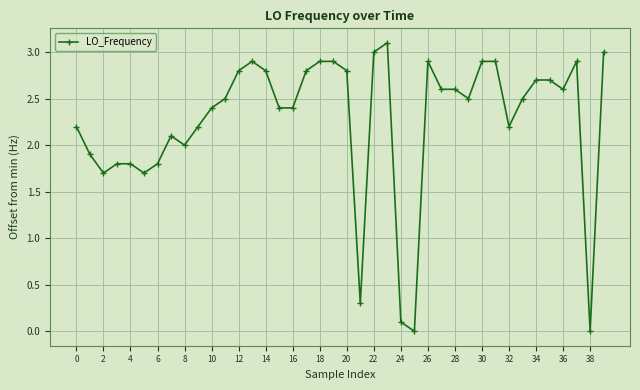

What is the average value?

2.3